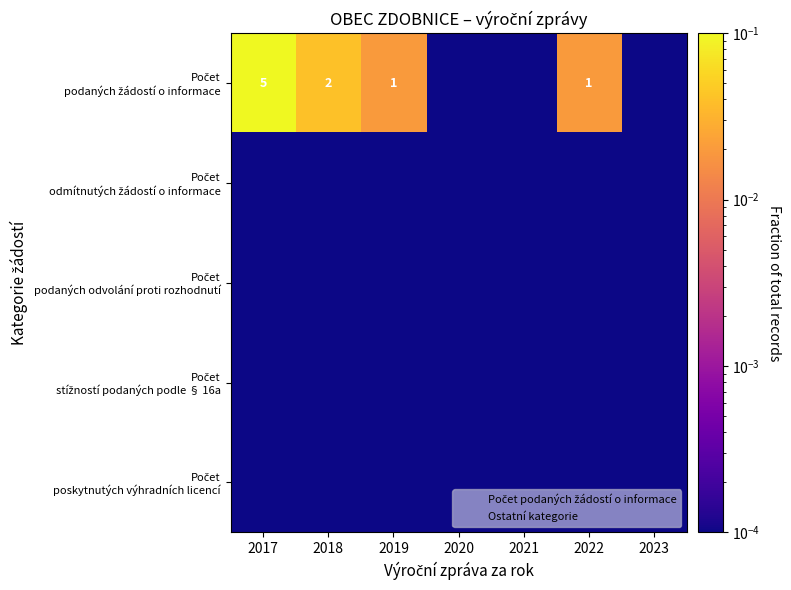

Which series has the largest total across all categories?

Počet podaných žádostí o informace